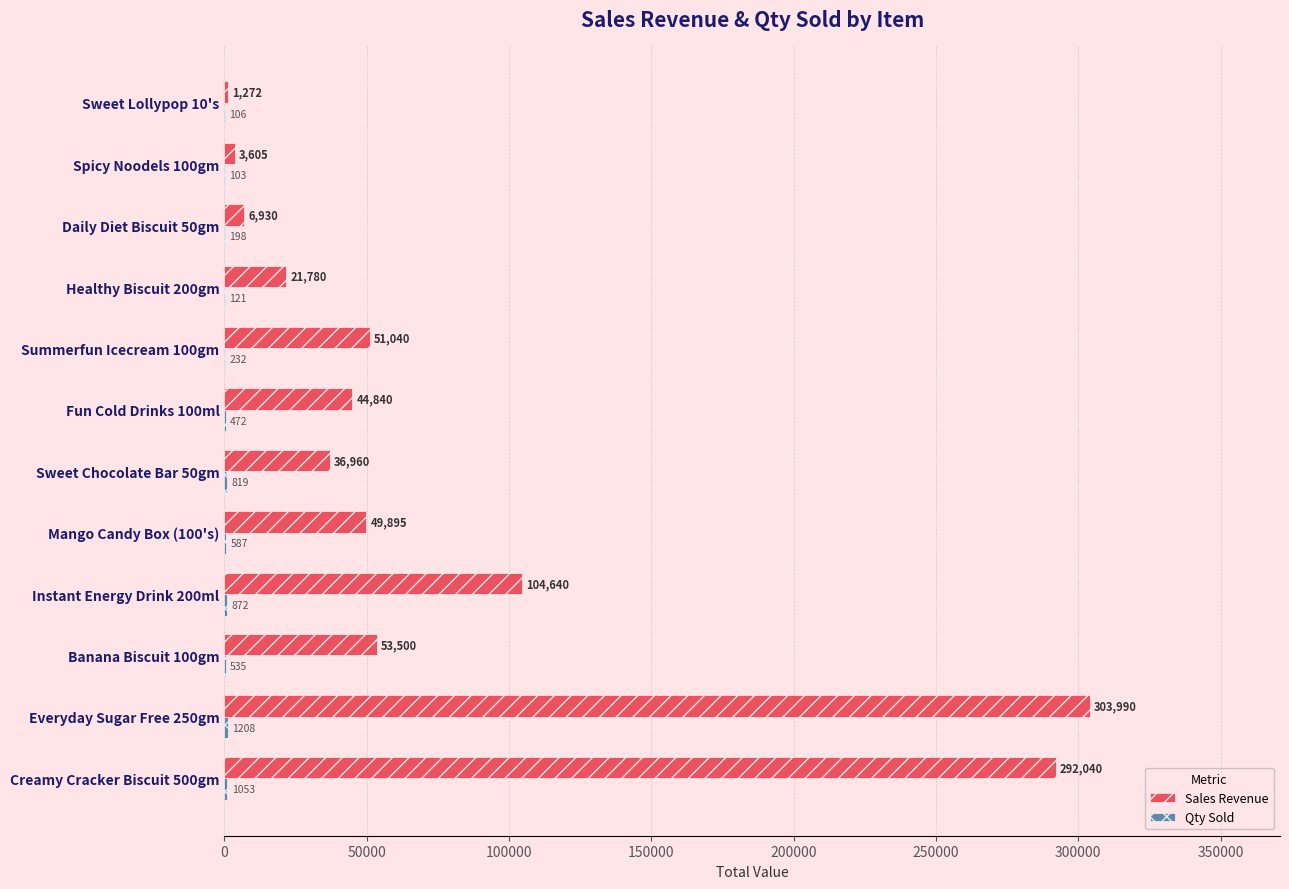

What is the greatest value displayed?

303990